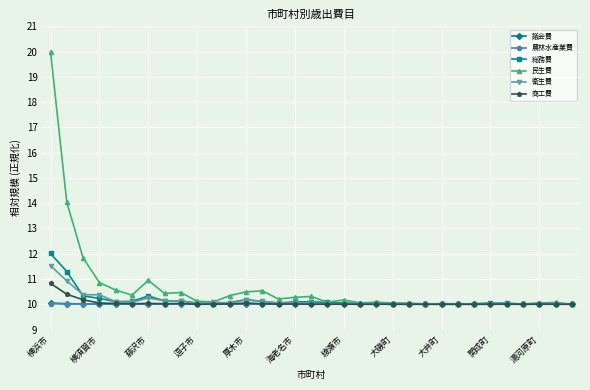

True or false: 民生費 has more than 0 points higher than both neighbors.

True